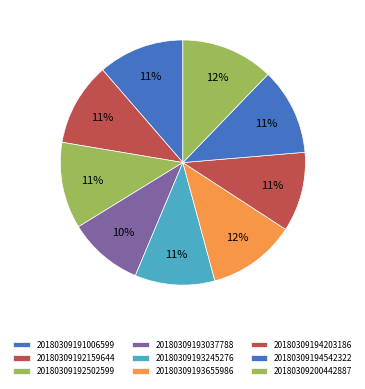

How much of the chart is everything except 20180309192159644?

89.0%